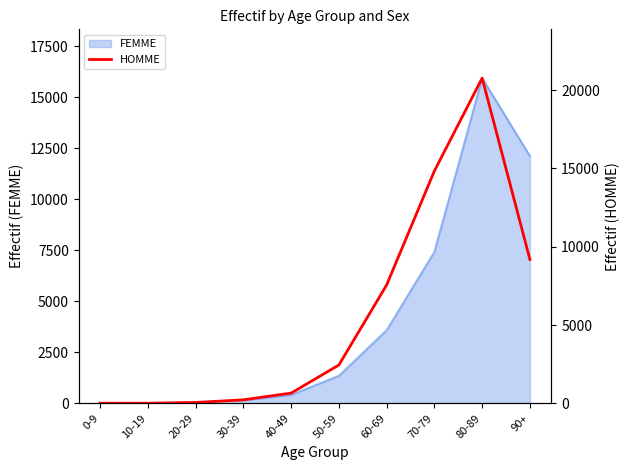

What is the value of the 3rd point from the left?

53